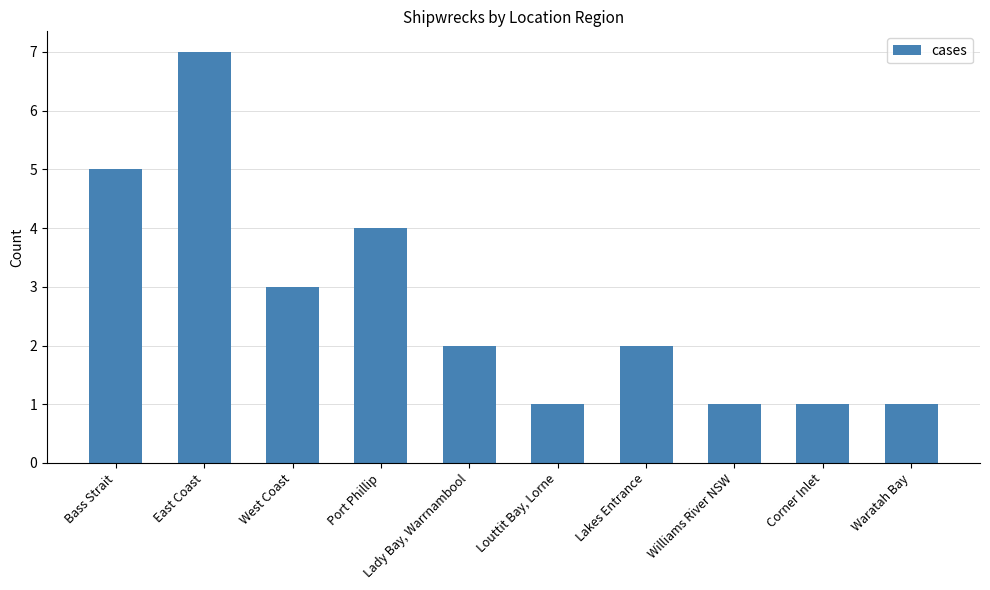

The value at Waratah Bay is 1. True or false?

True